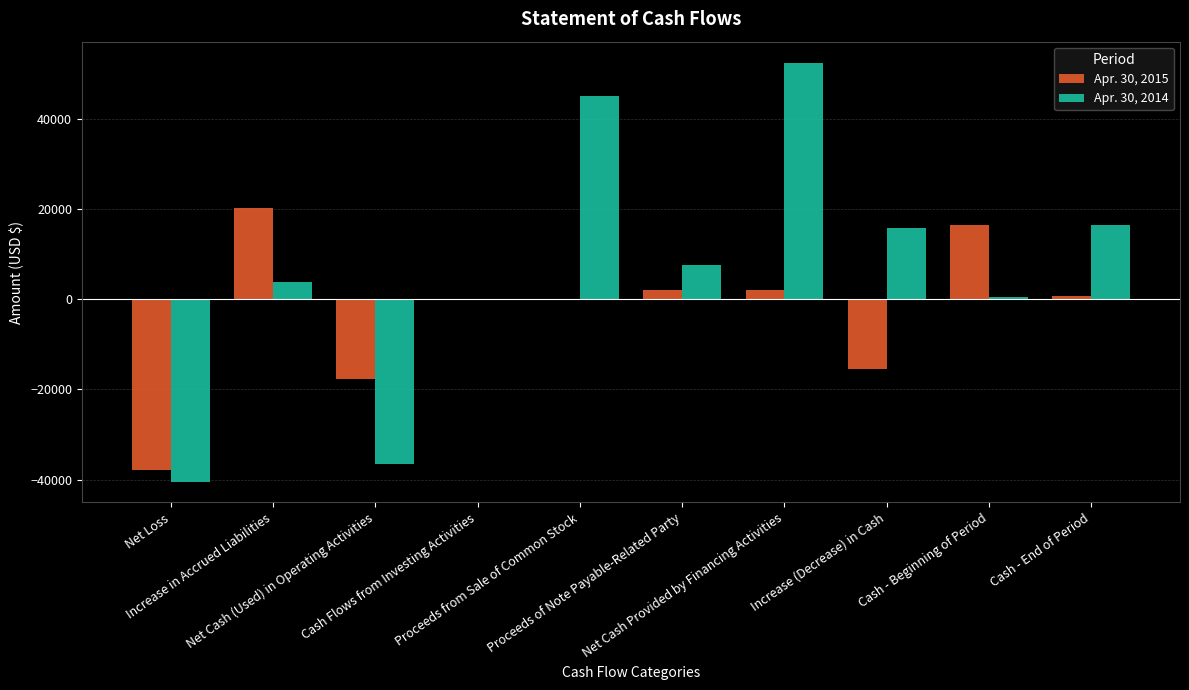

What is the greatest value displayed?

52478